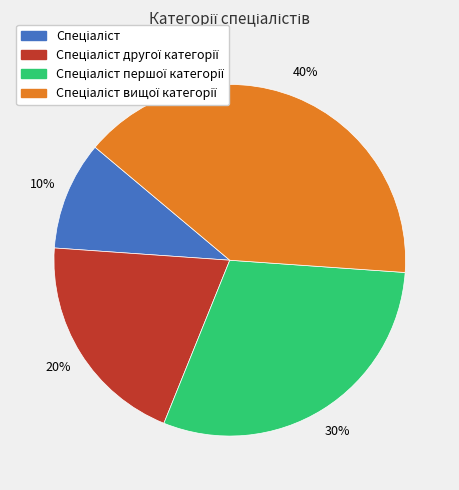

To the nearest percent, what is the difference between the largest and smallest slice percentages?

30%